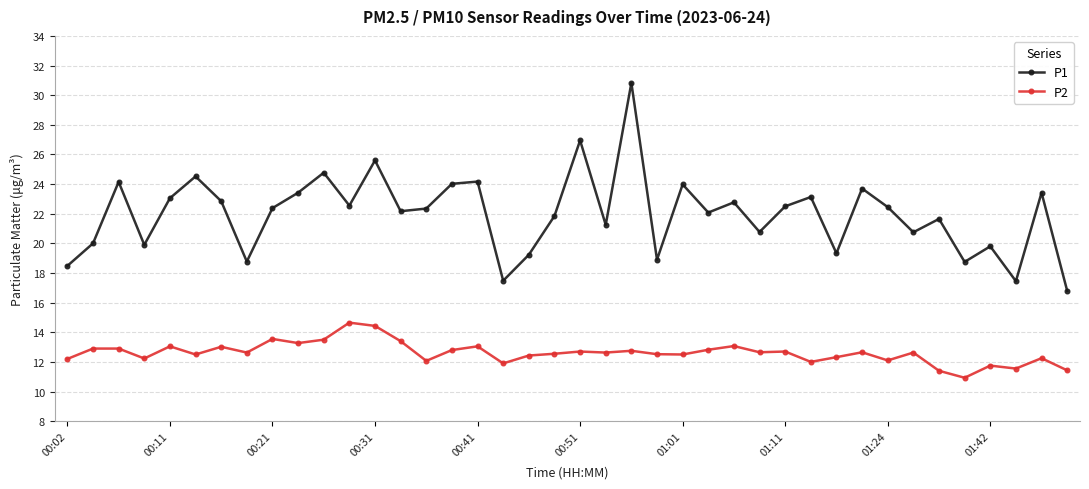

Which series has the largest total across all categories?

P1